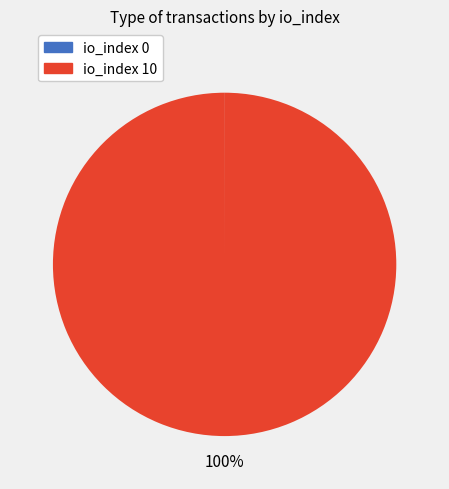

Is there a majority slice in this chart?

Yes